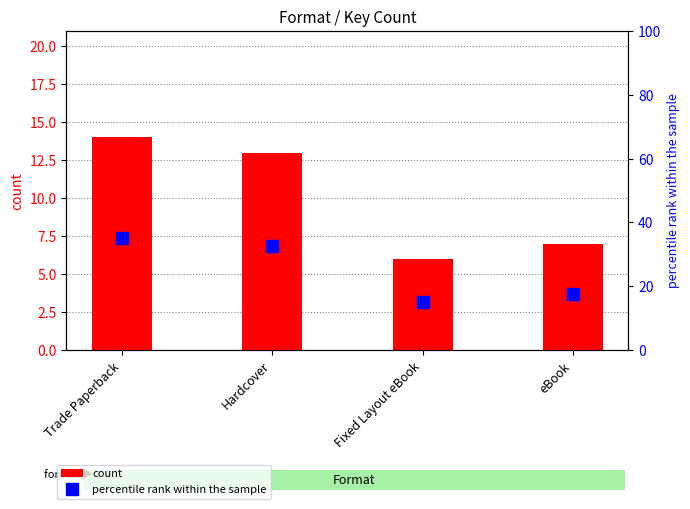

Where does the percentile rank within the sample series first go above 32?

Trade Paperback